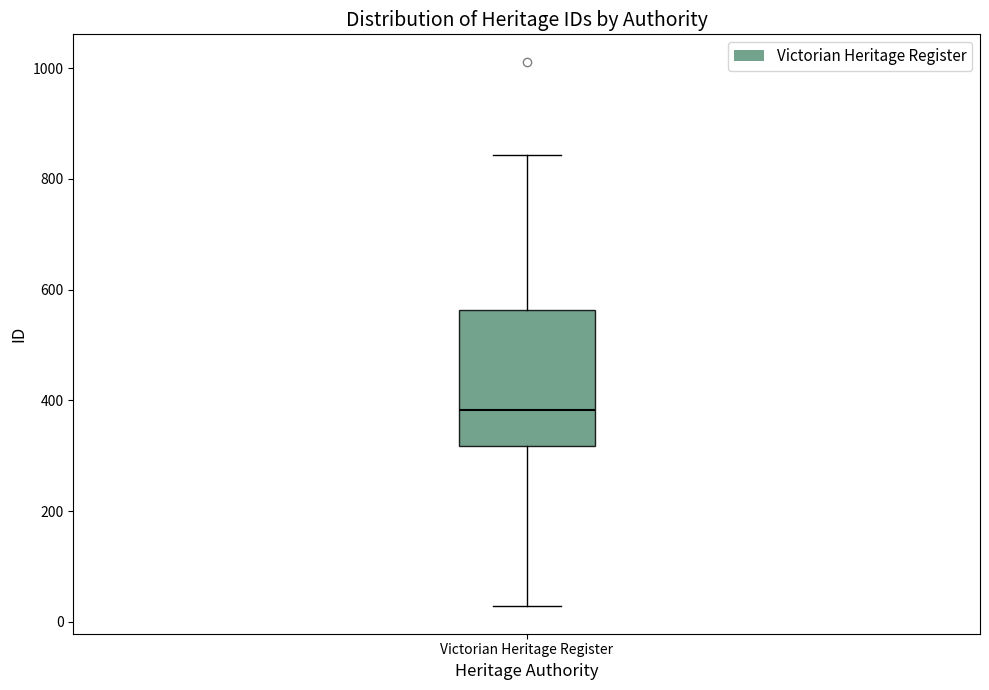

Transcribe this box plot: give where the median line is, the range the box spans, and where the two whiskers end, as read against the y-axis. The values are not printed on the chart, so give them approximately, as read against the axis.

median 380, box 320 to 560, whiskers 20 to 840